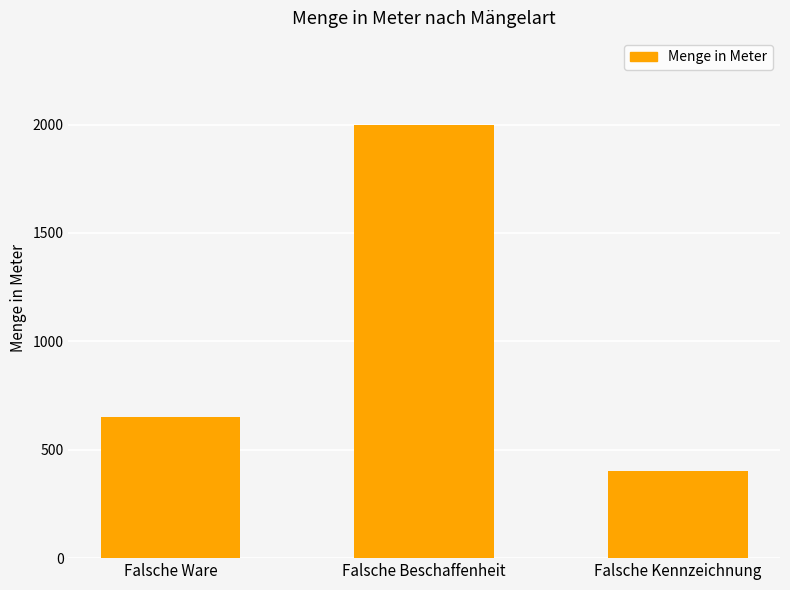

Which category has the lowest value across all series?

Falsche Kennzeichnung